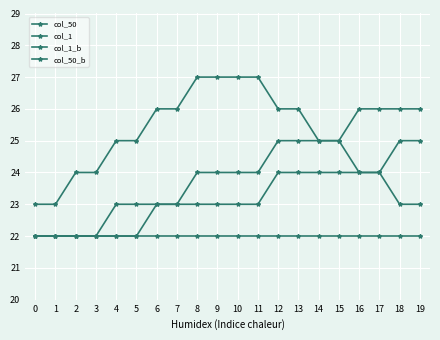

How many lines are shown in the chart?

4